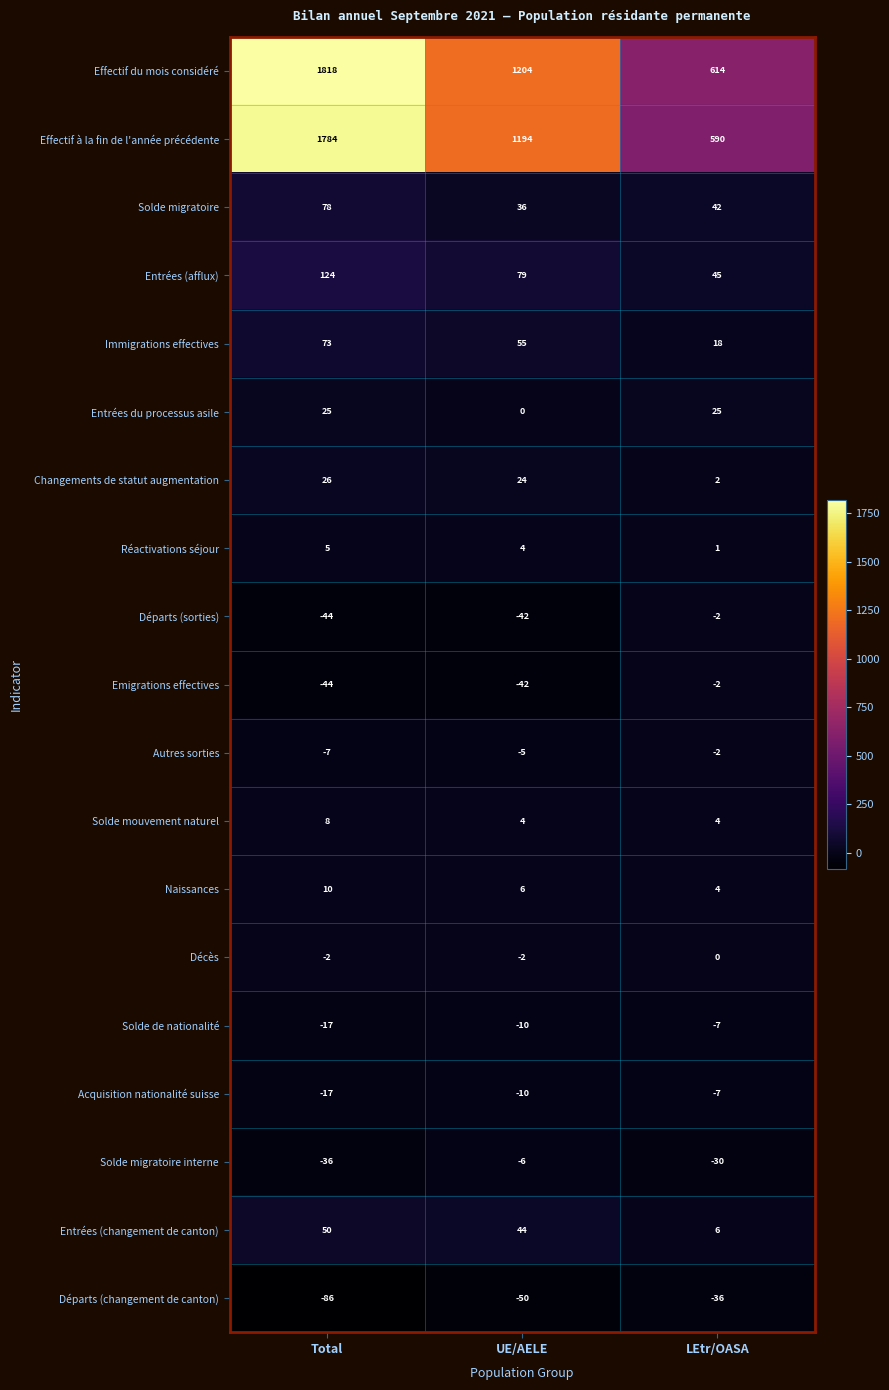

What is the total value across all series at Total?

3748